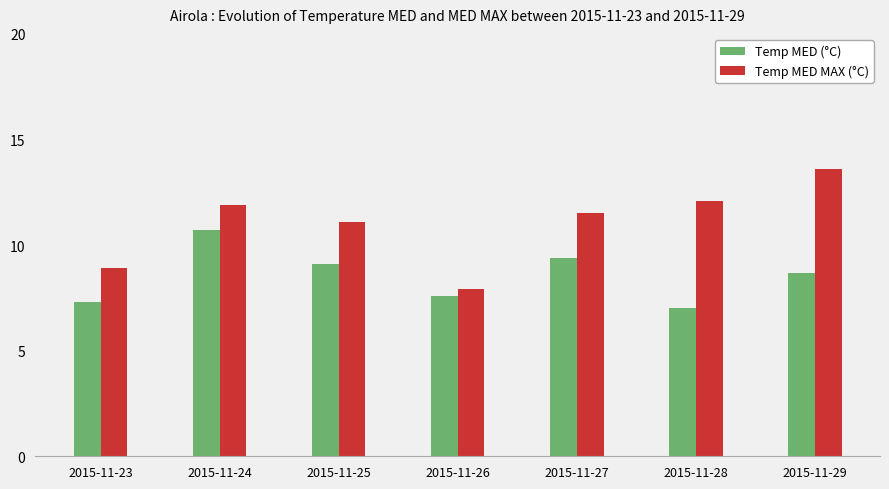

At which label does Temp MED MAX (°C) first exceed 11?

2015-11-24